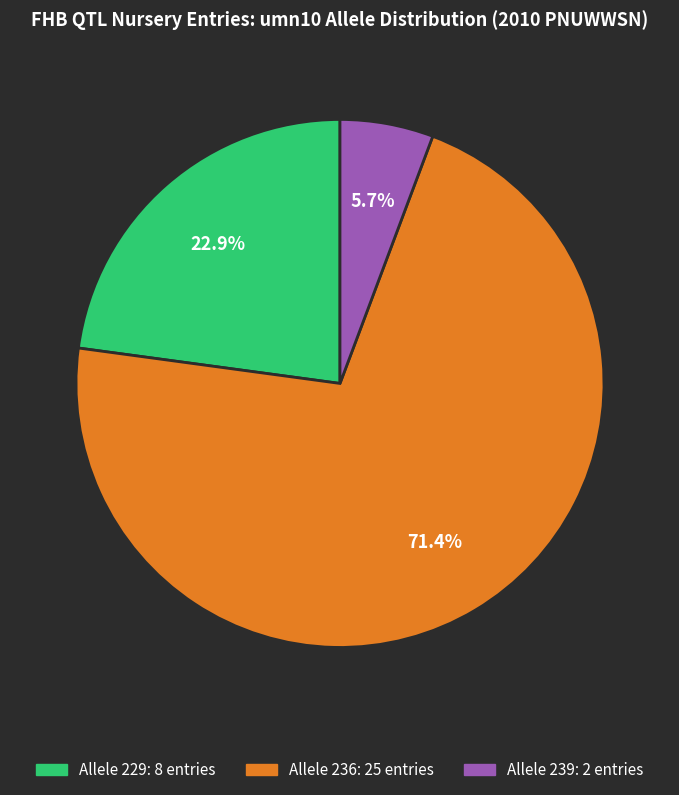

Is there a majority slice in this chart?

Yes